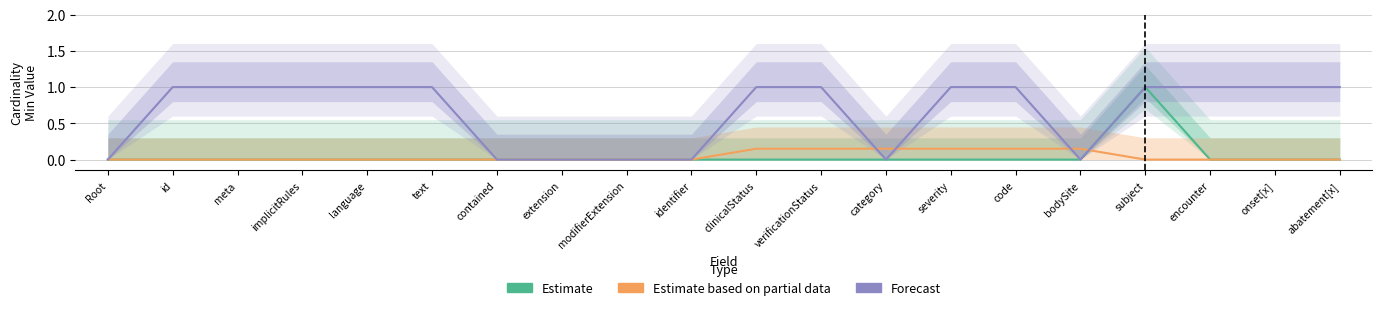

How many lines are shown in the chart?

3